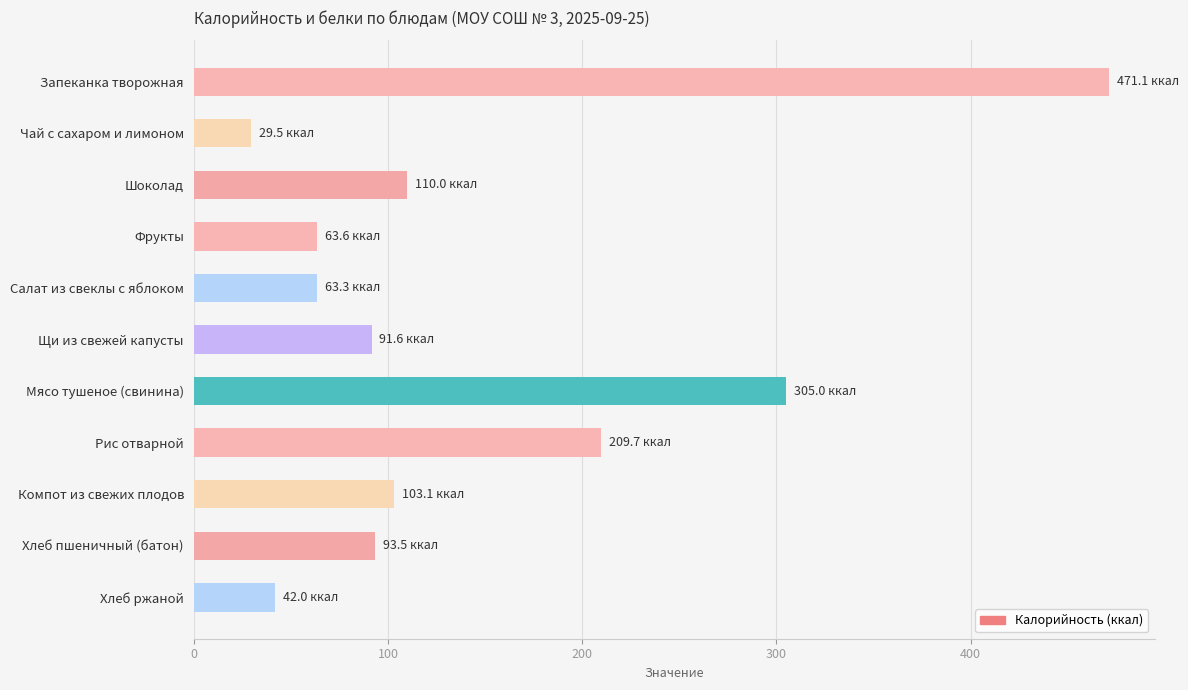

What is the average value?

143.9